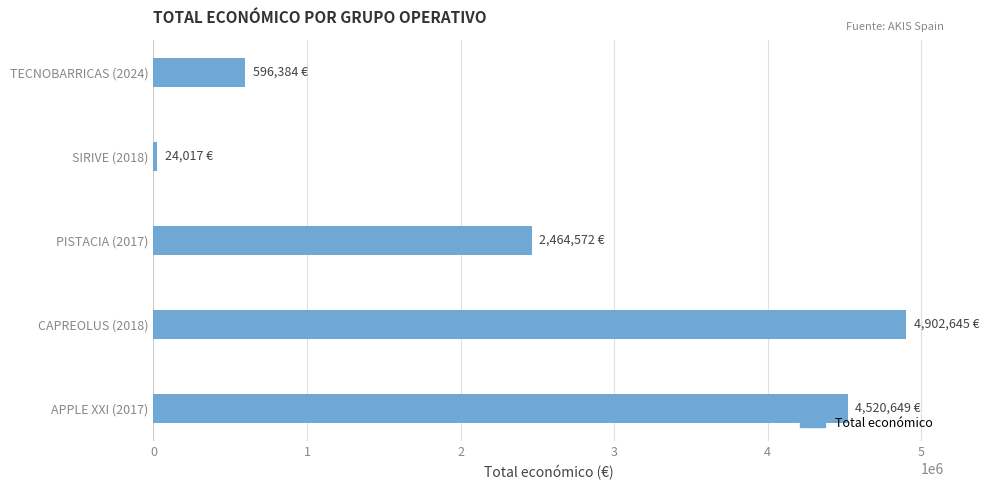

What is the label of the 2nd bar from the top?

SIRIVE (2018)